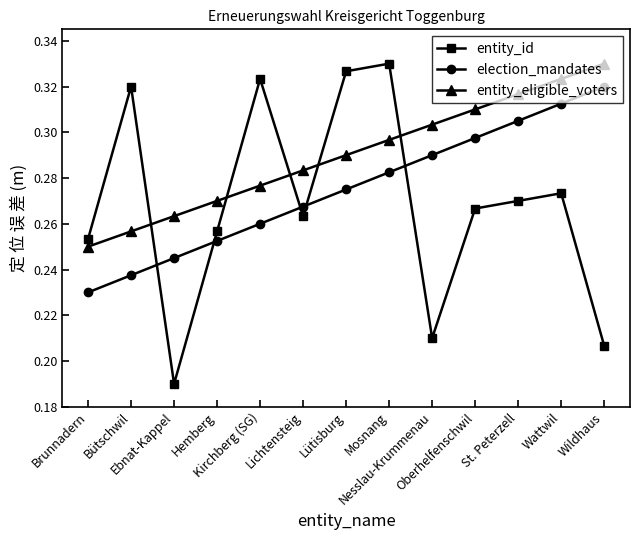

What is the sum of all election_mandates values?

3.6